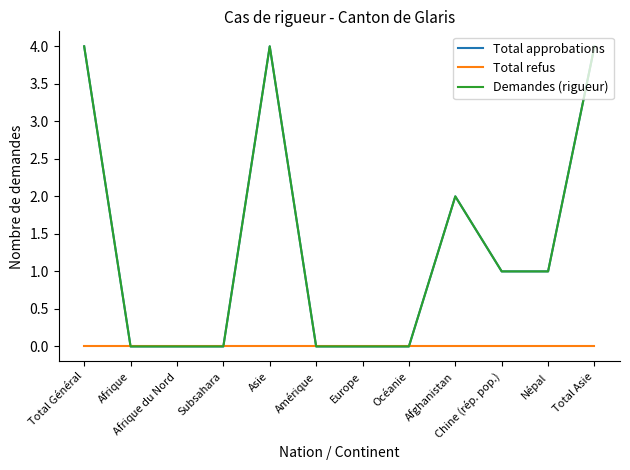

List the labels in order of Total refus value, smallest first.

Total Général, Afrique, Afrique du Nord, Subsahara, Asie, Amérique, Europe, Océanie, Afghanistan, Chine (rép. pop.), Népal, Total Asie